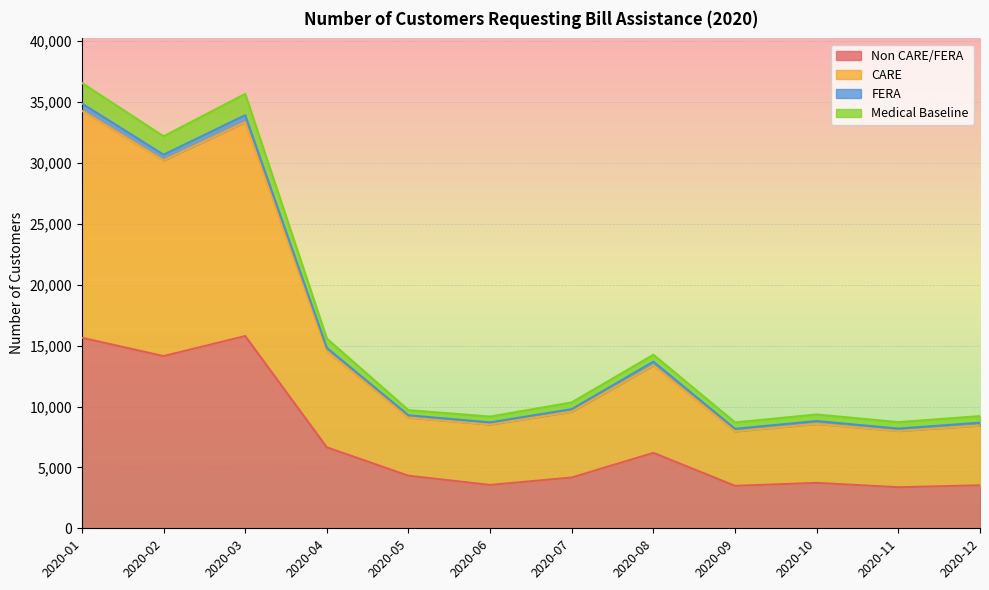

True or false: Medical Baseline and FERA cross at least once.

False